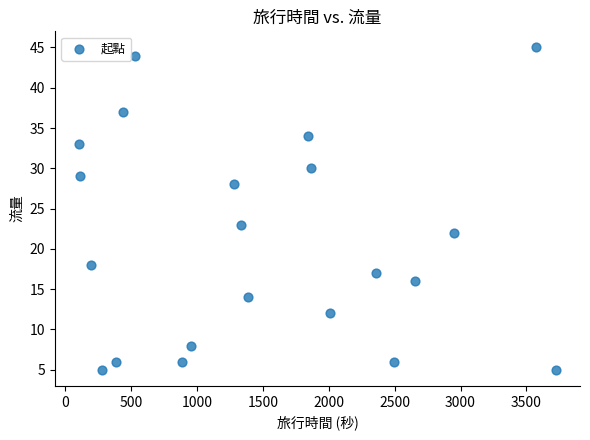

What is the range of Y values (max minus min)?

40